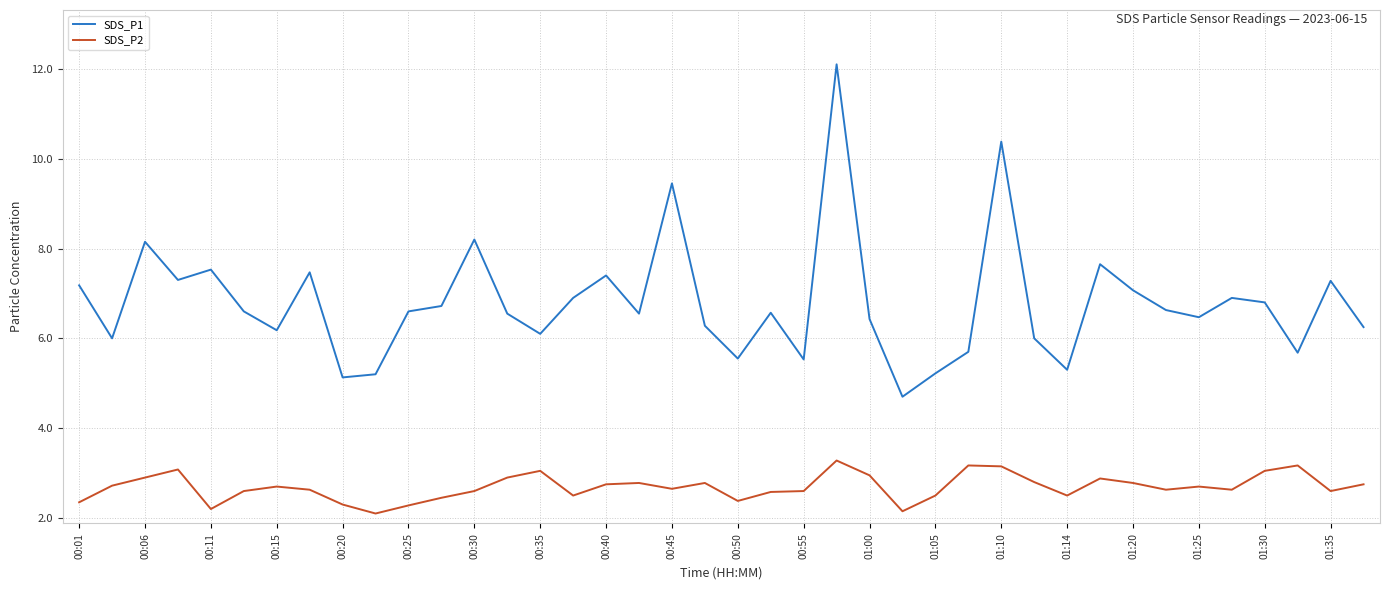

True or false: SDS_P1 and SDS_P2 cross at least once.

False